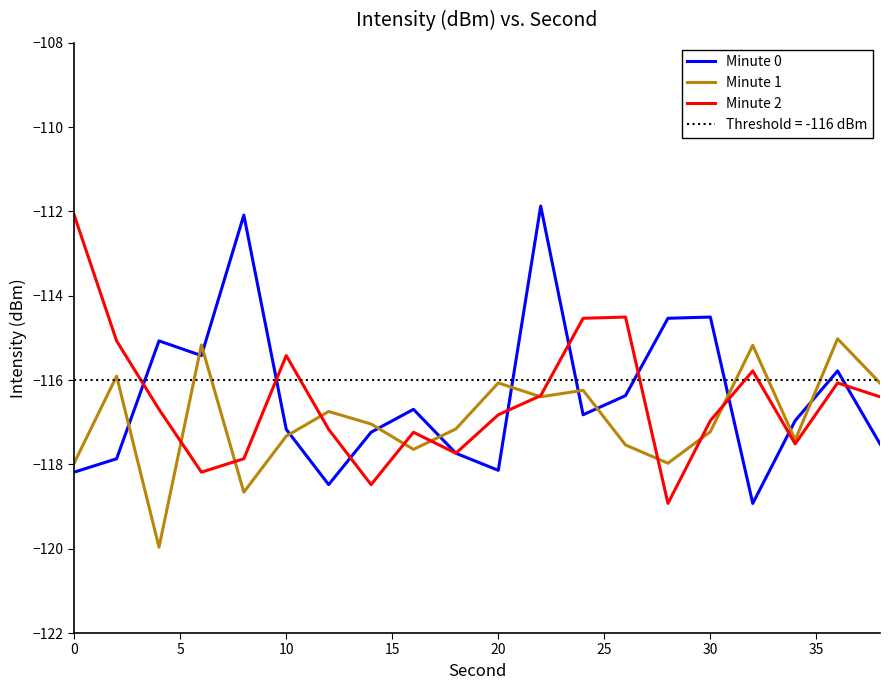

What is the value of the Minute 2 point at the 15th from the left?

-118.9